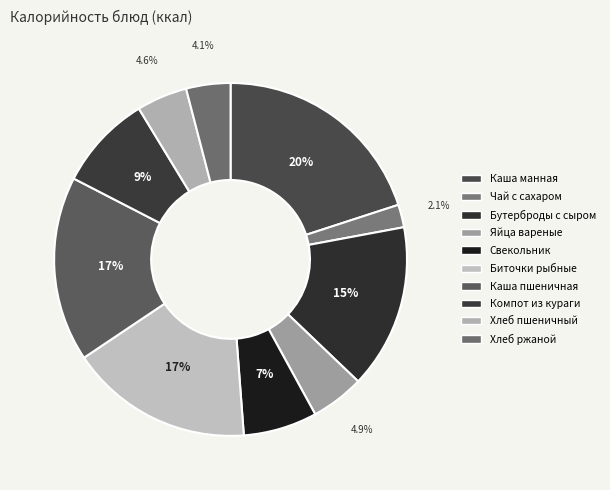

To the nearest percent, what is the average slice percentage?

10%